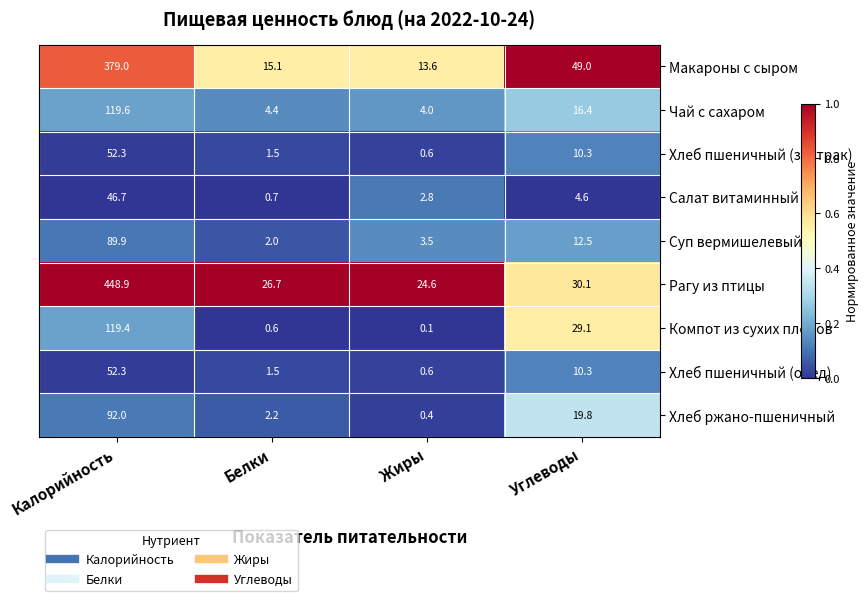

At which label is Салат витаминный closest to 23?

Углеводы